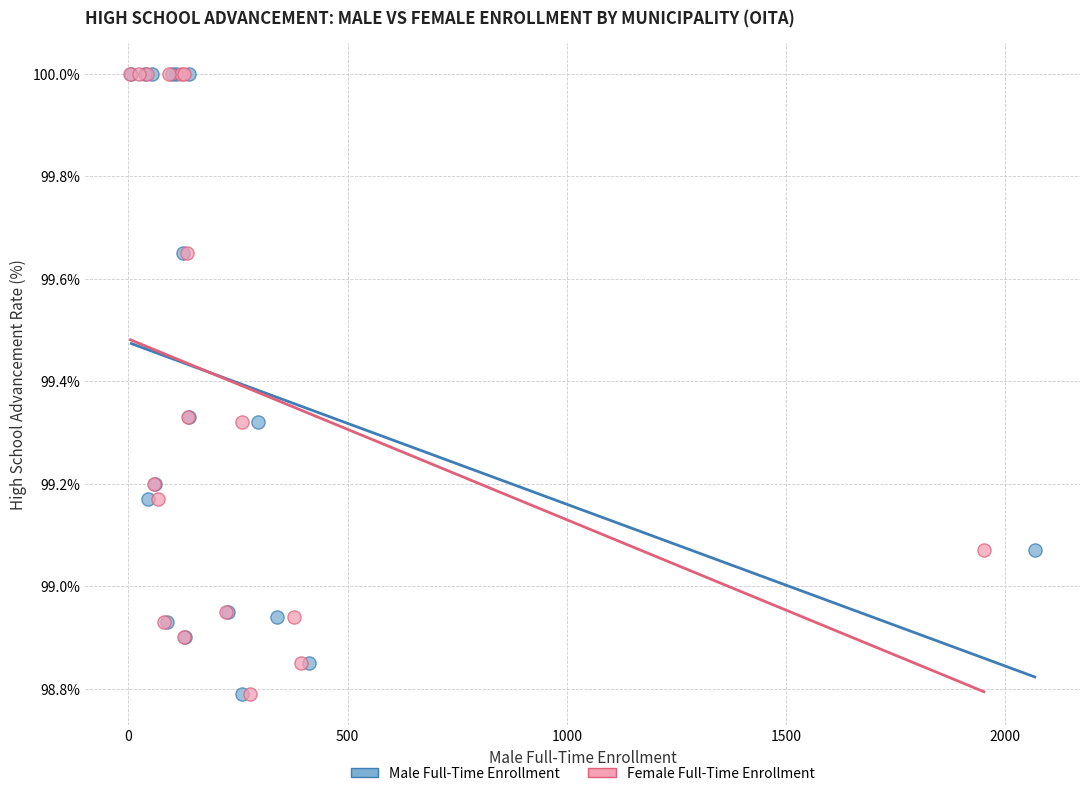

What are all the series names shown in the legend?

Male Full-Time Enrollment, Female Full-Time Enrollment